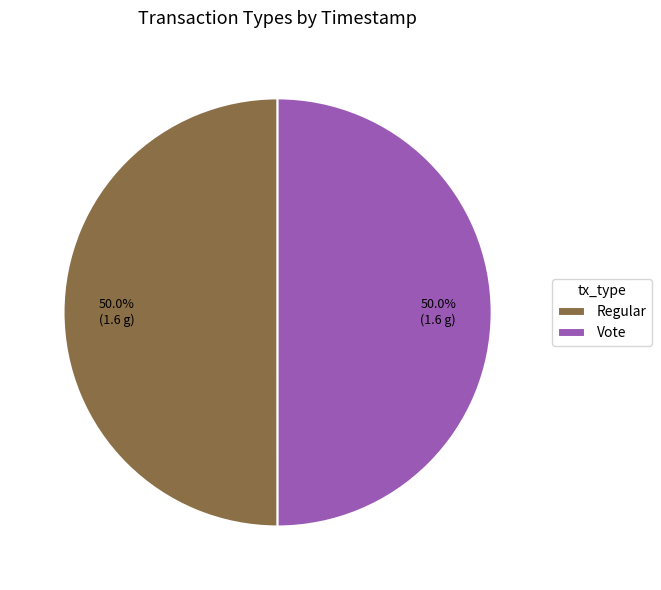

True or false: Regular accounts for 40% of the total.

False